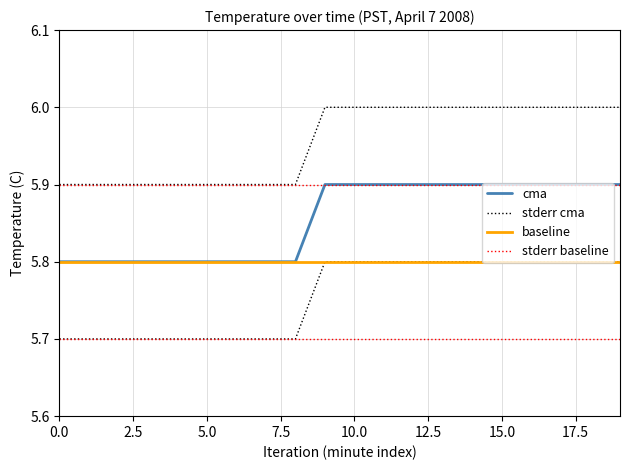

What position from the right is 18?

2